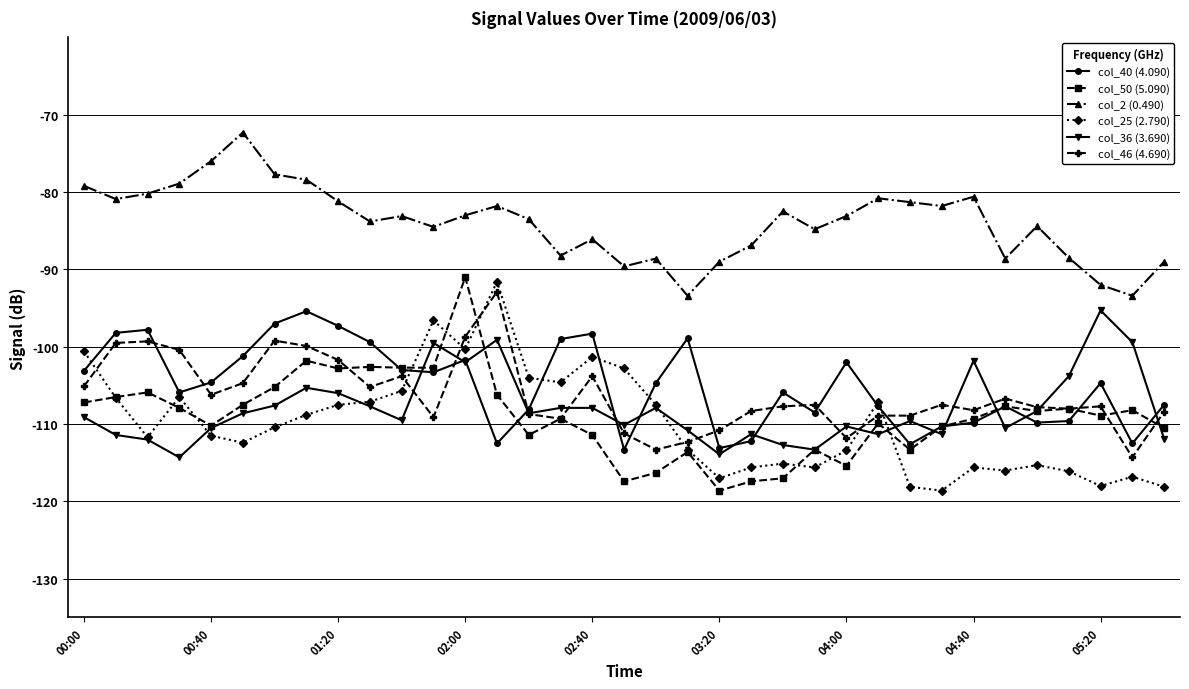

True or false: col_2 (0.490) and col_25 (2.790) cross at least once.

False